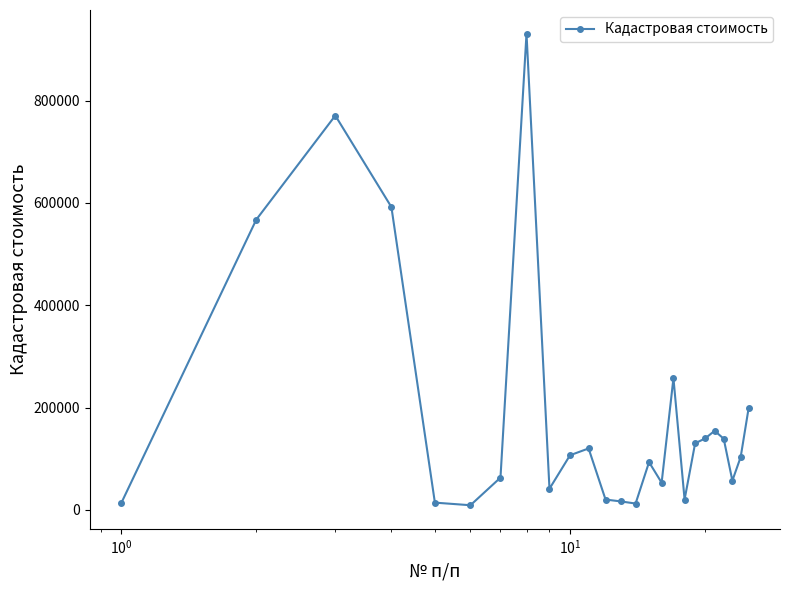

What is the maximum value shown in the chart?

931177.8